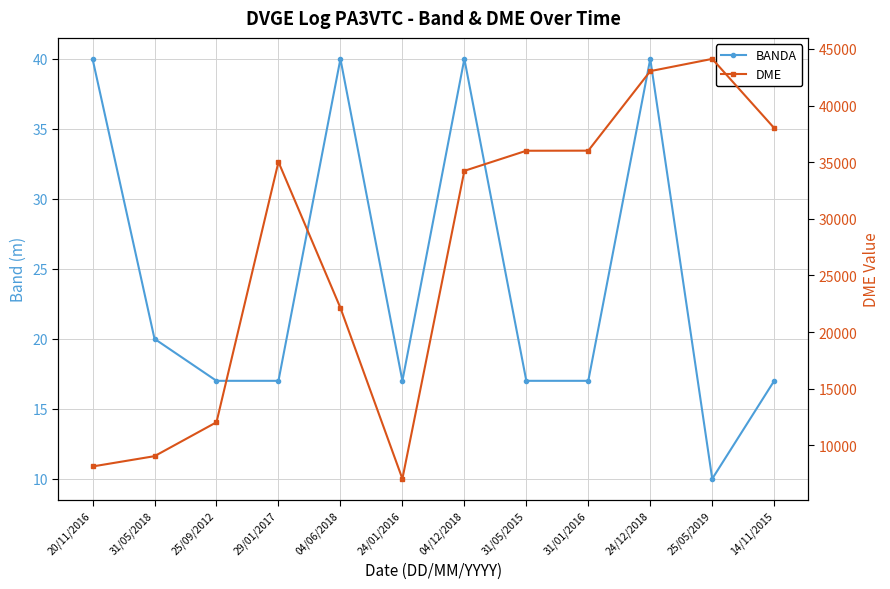

What is the average value of the BANDA series?

24